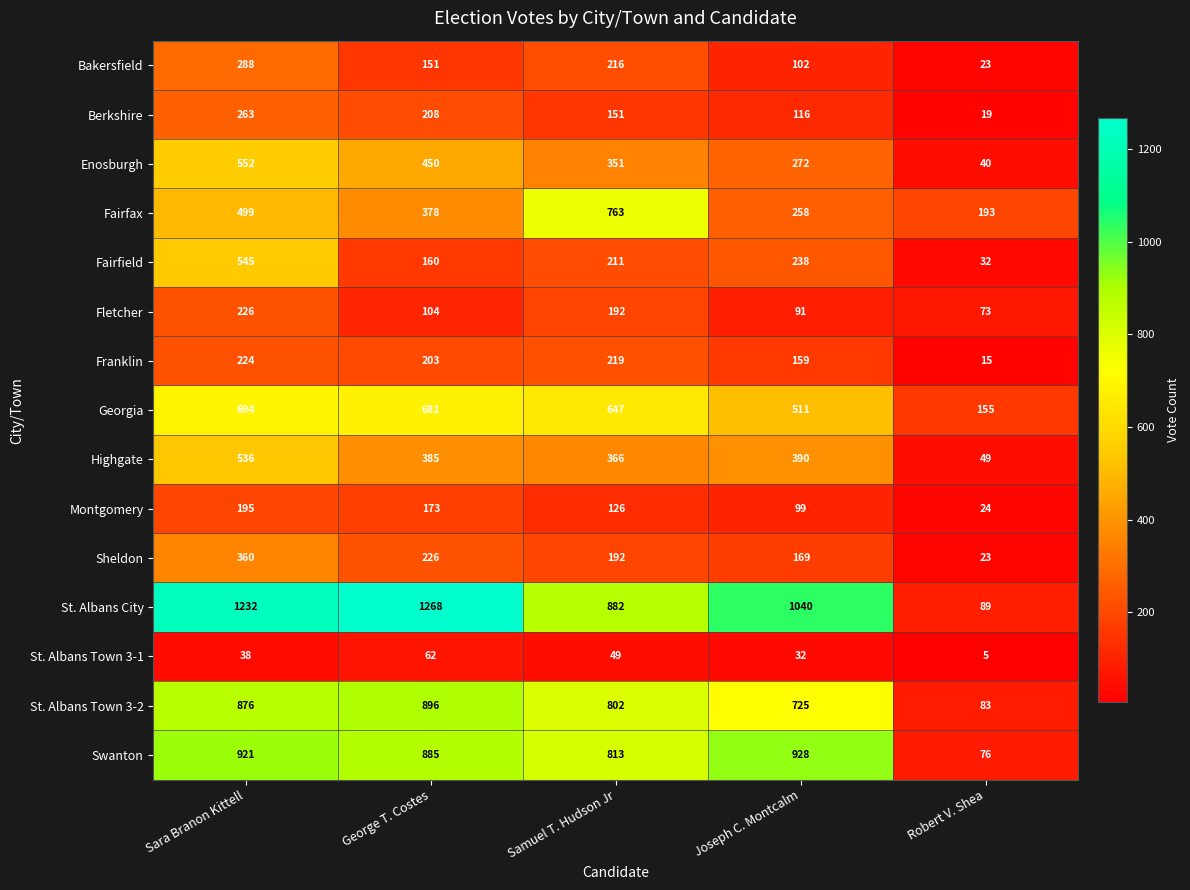

At George T. Costes, list the series in order from largest to smallest.

St. Albans City, St. Albans Town 3-2, Swanton, Georgia, Enosburgh, Highgate, Fairfax, Sheldon, Berkshire, Franklin, Montgomery, Fairfield, Bakersfield, Fletcher, St. Albans Town 3-1